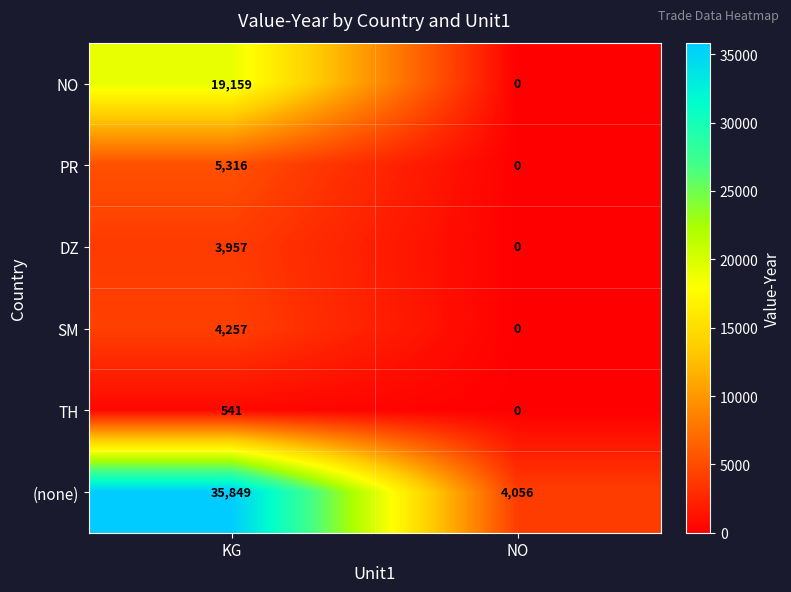

Read the PR value at KG, to the nearest 50.

5300